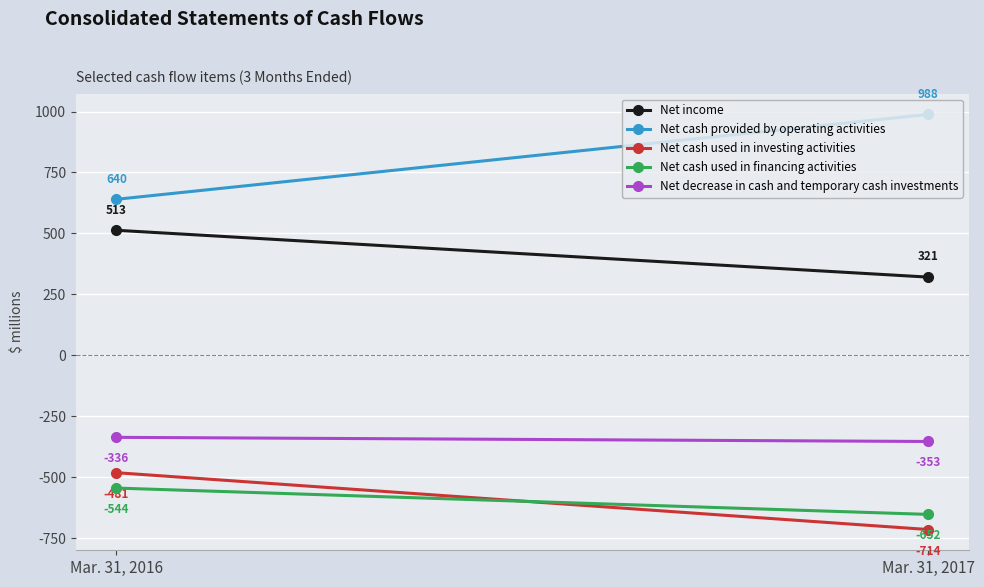

Rank the series at Mar. 31, 2016 from highest to lowest value.

Net cash provided by operating activities, Net income, Net decrease in cash and temporary cash investments, Net cash used in investing activities, Net cash used in financing activities